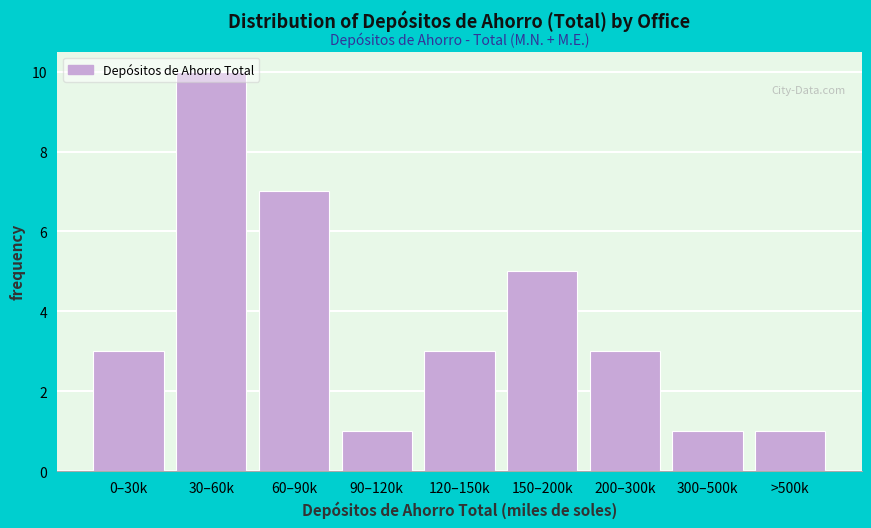

Between 120–150k and 90–120k, which is larger?

120–150k